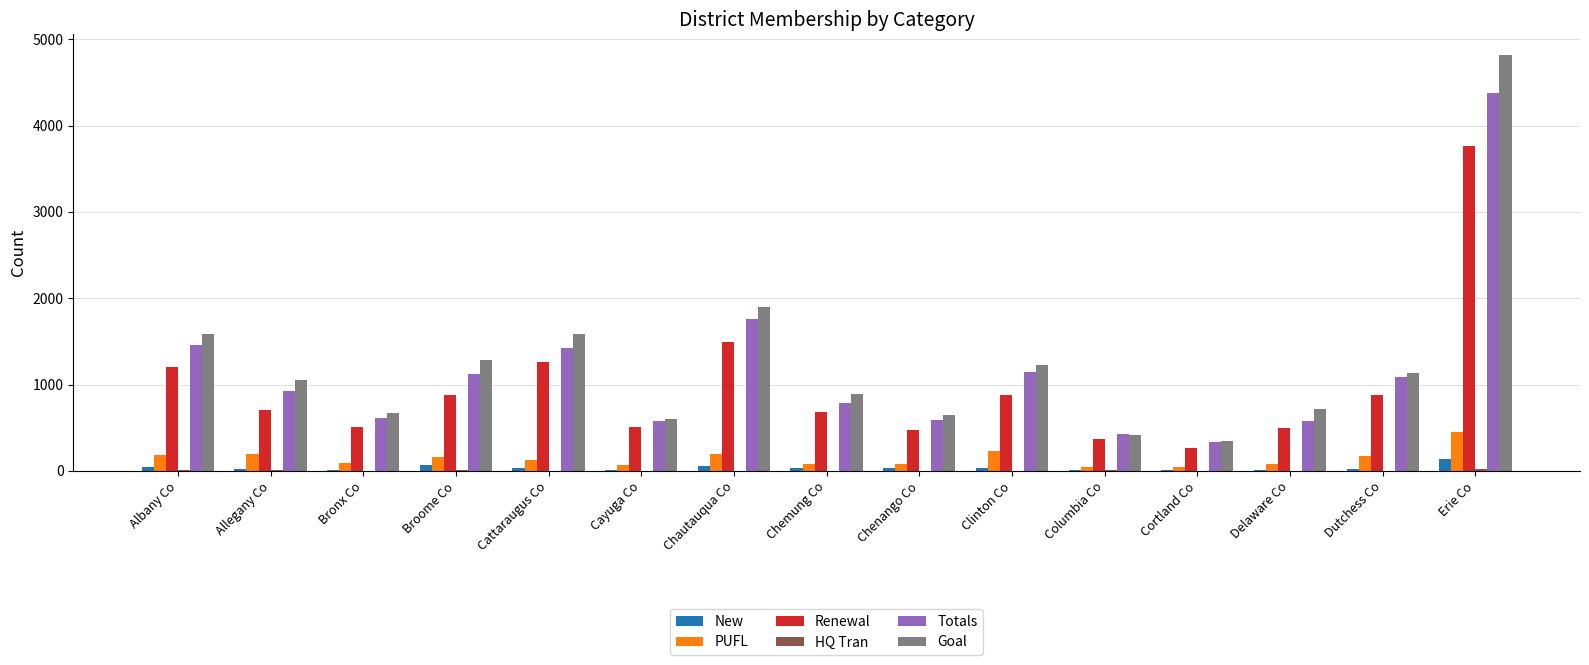

Count the number of data series in this chart.

6